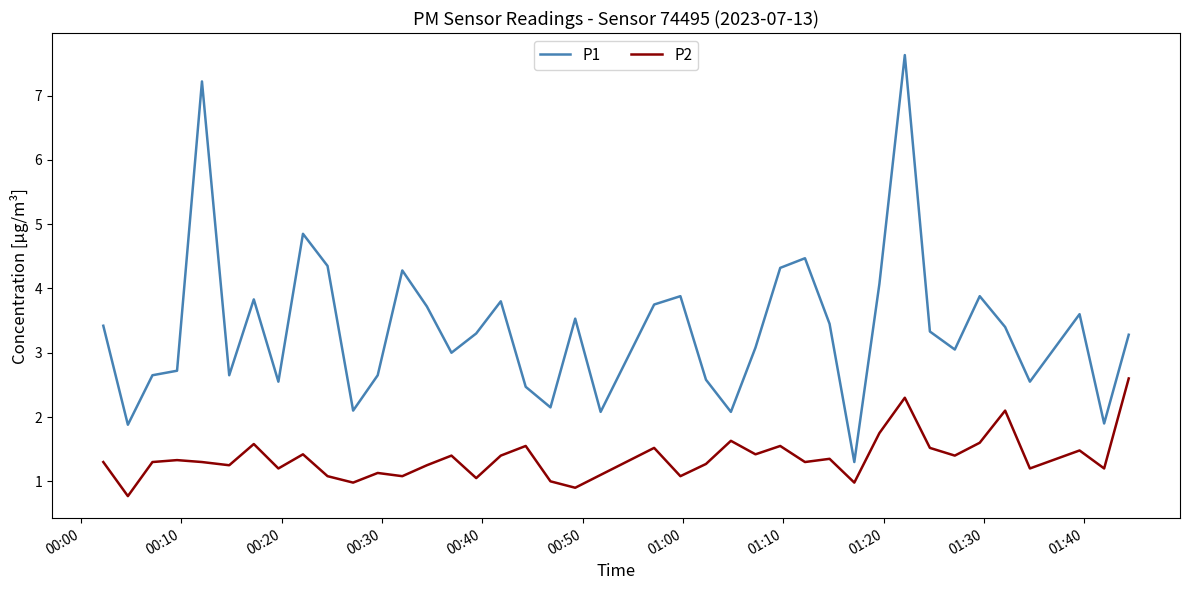

At how many categories does at least one series exceed 6?

2